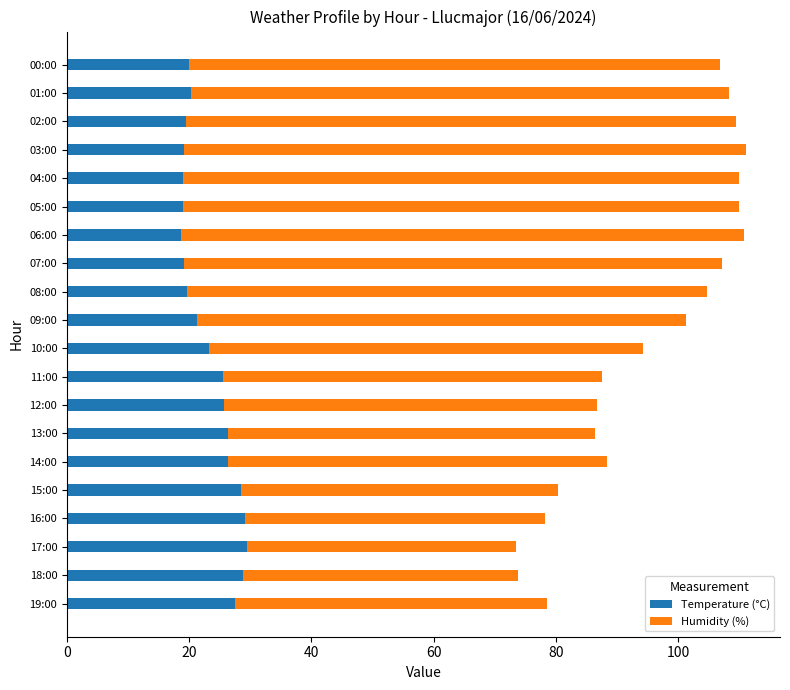

What is the sum of the Temperature (°C) values at 05:00 and 09:00?

40.2